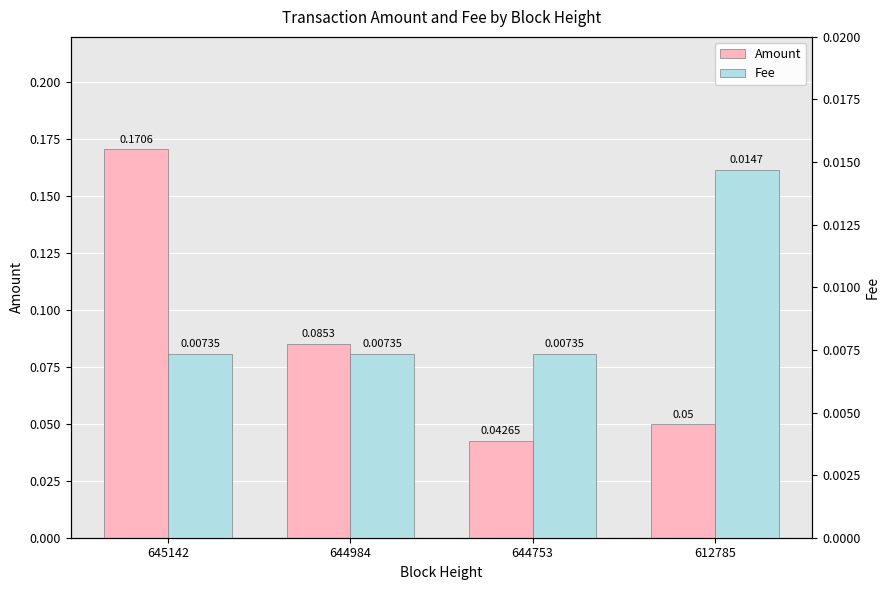

Count the number of categories in the chart.

4